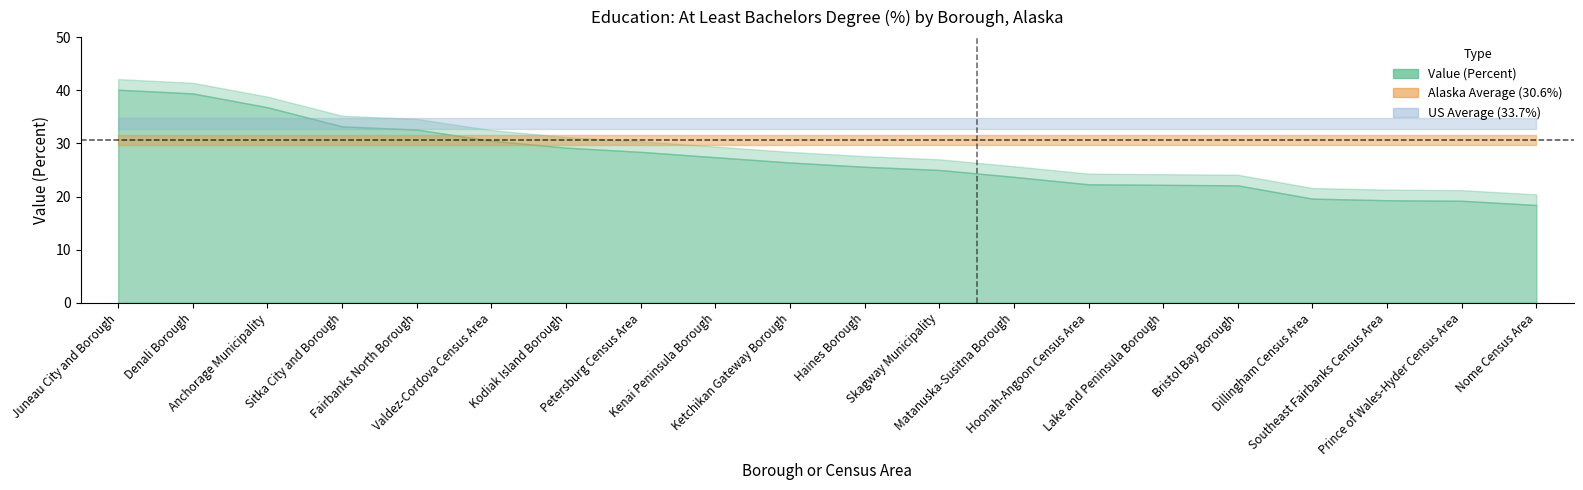

How many distinct data groups are displayed?

3